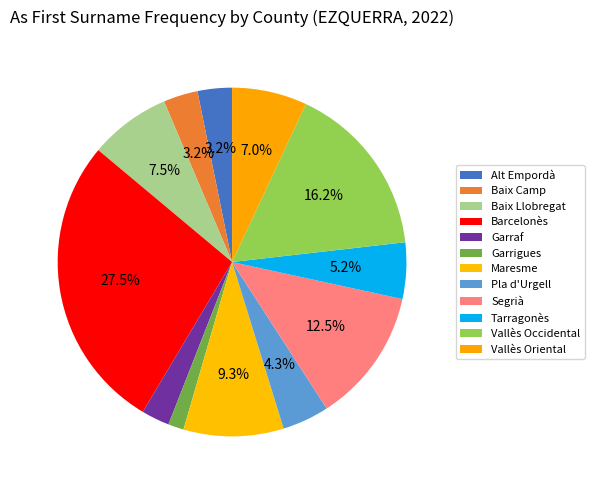

Is Garrigues the majority of the pie?

No